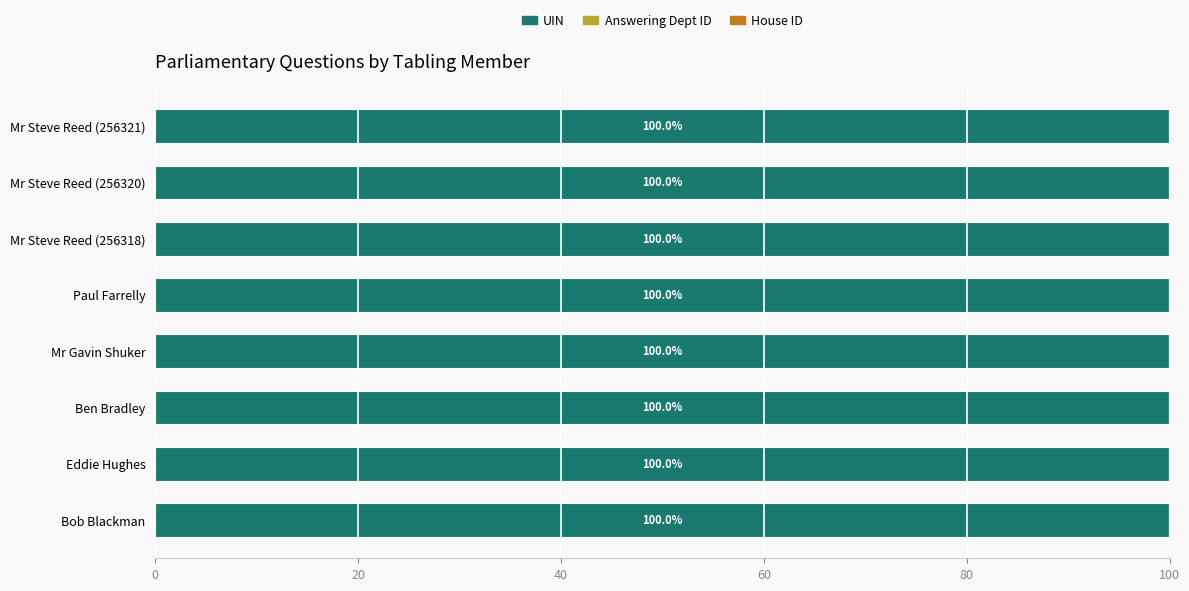

What is the maximum value for UIN?

100.0